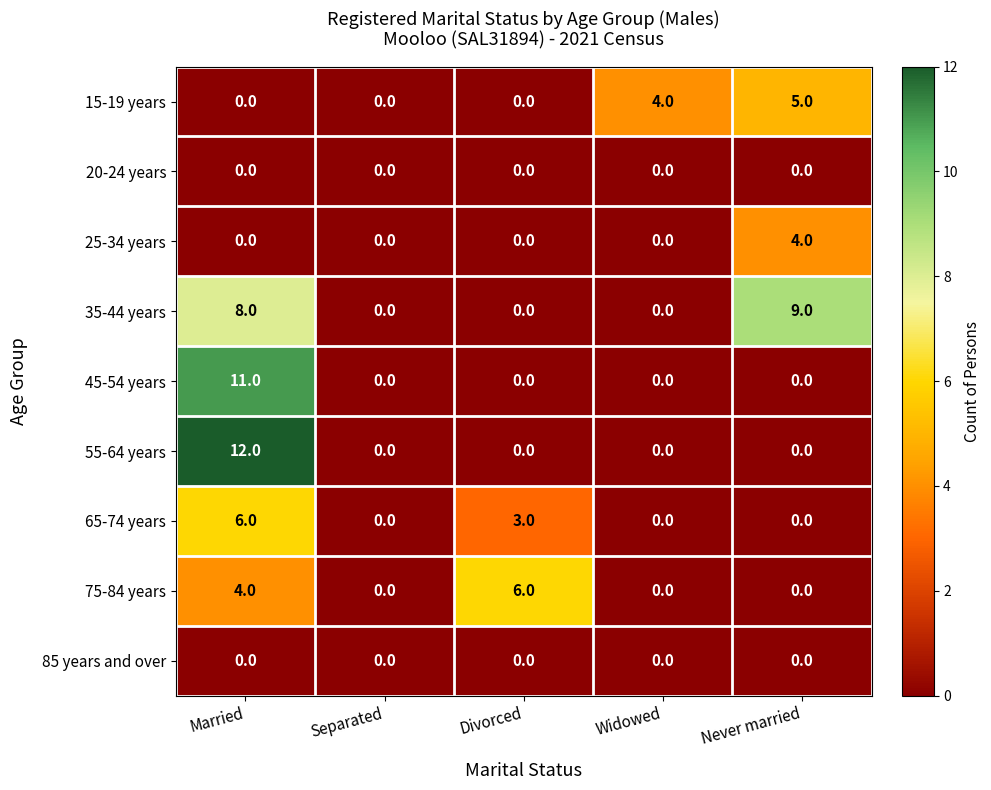

Which series has the widest spread of values?

55-64 years